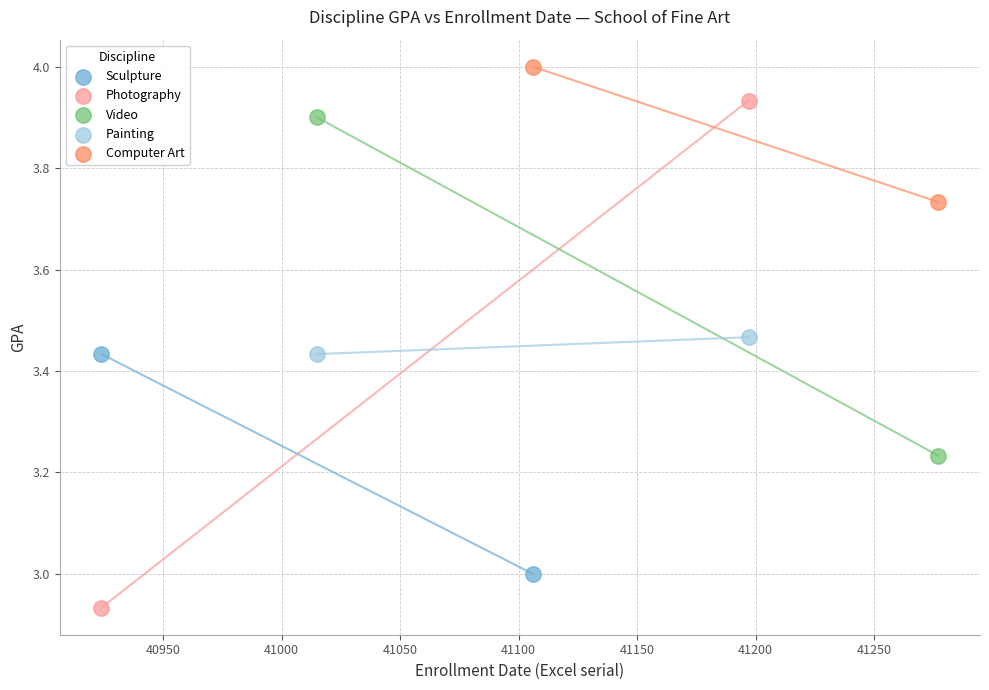

Which series contains the highest Y value?

Computer Art